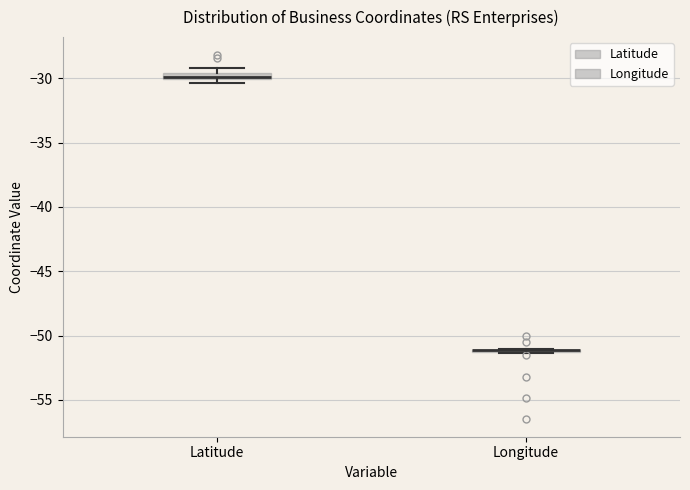

Where is the upper edge of the box for Latitude on the y-axis? The values are not printed on the chart, so give them approximately, as read against the axis.

-29.5